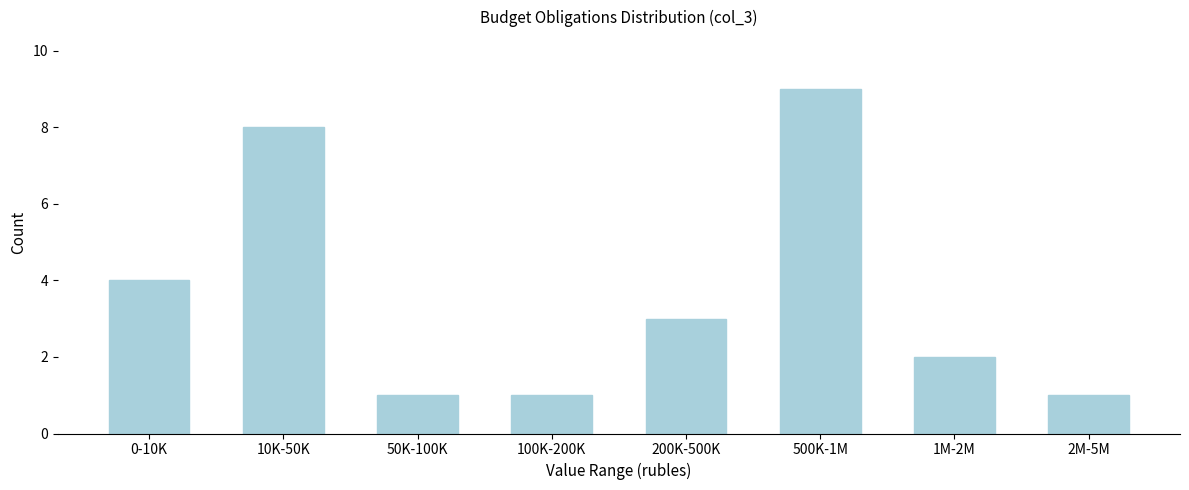

Reading left to right, extract all data points from this chart.

4	8	1	1	3	9	2	1